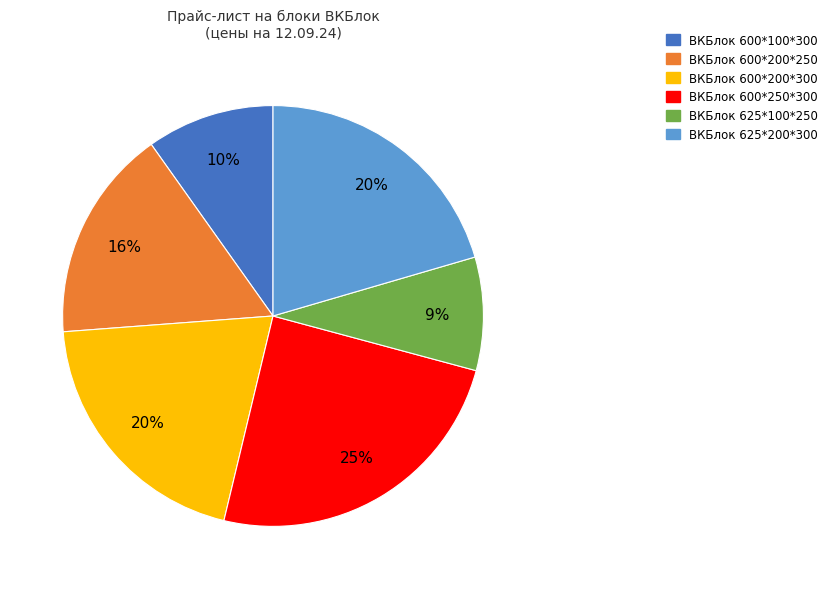

To the nearest percent, what percentage of the pie is ВКБлок 600*200*300?

20%